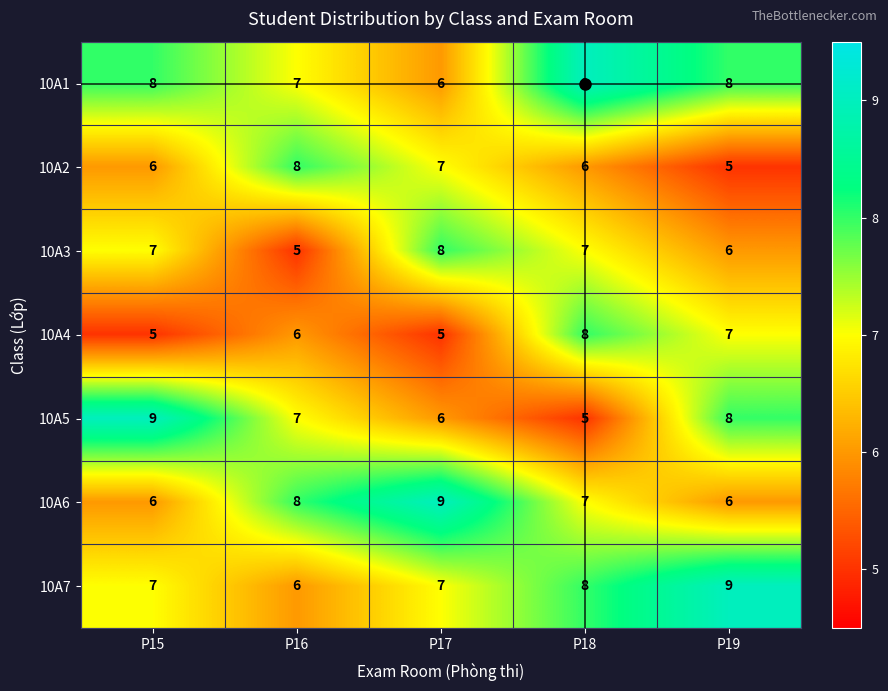

Which series has the largest range (max minus min)?

10A5